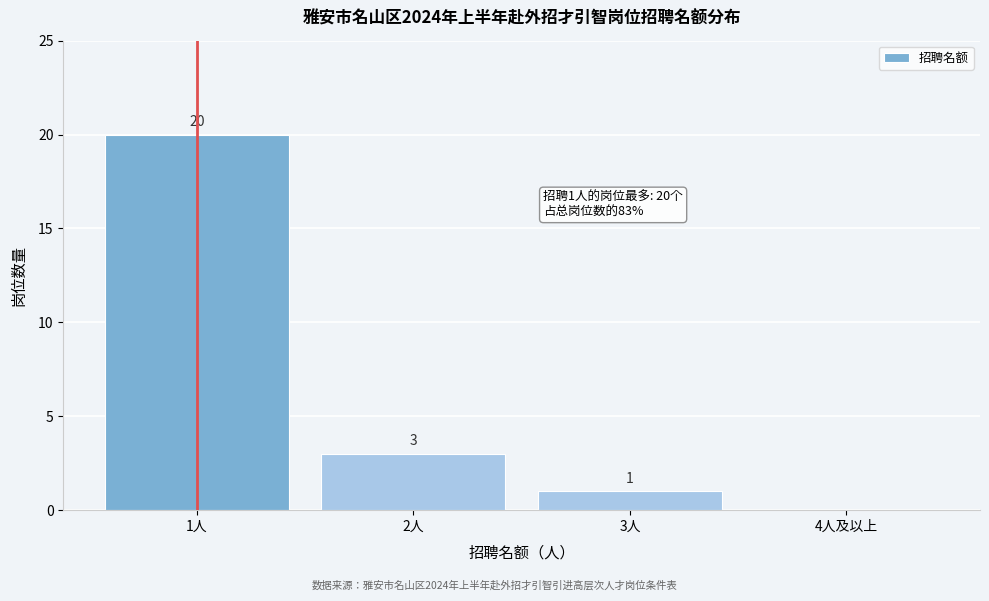

Reading left to right, list all the values displayed in this chart.

1人=20	2人=3	3人=1	4人及以上=0